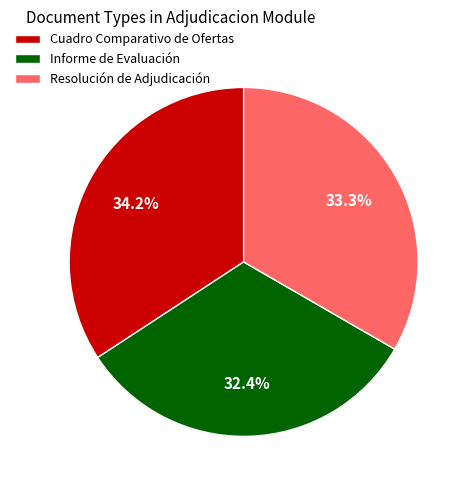

True or false: Cuadro Comparativo de Ofertas accounts for 34% of the total.

True